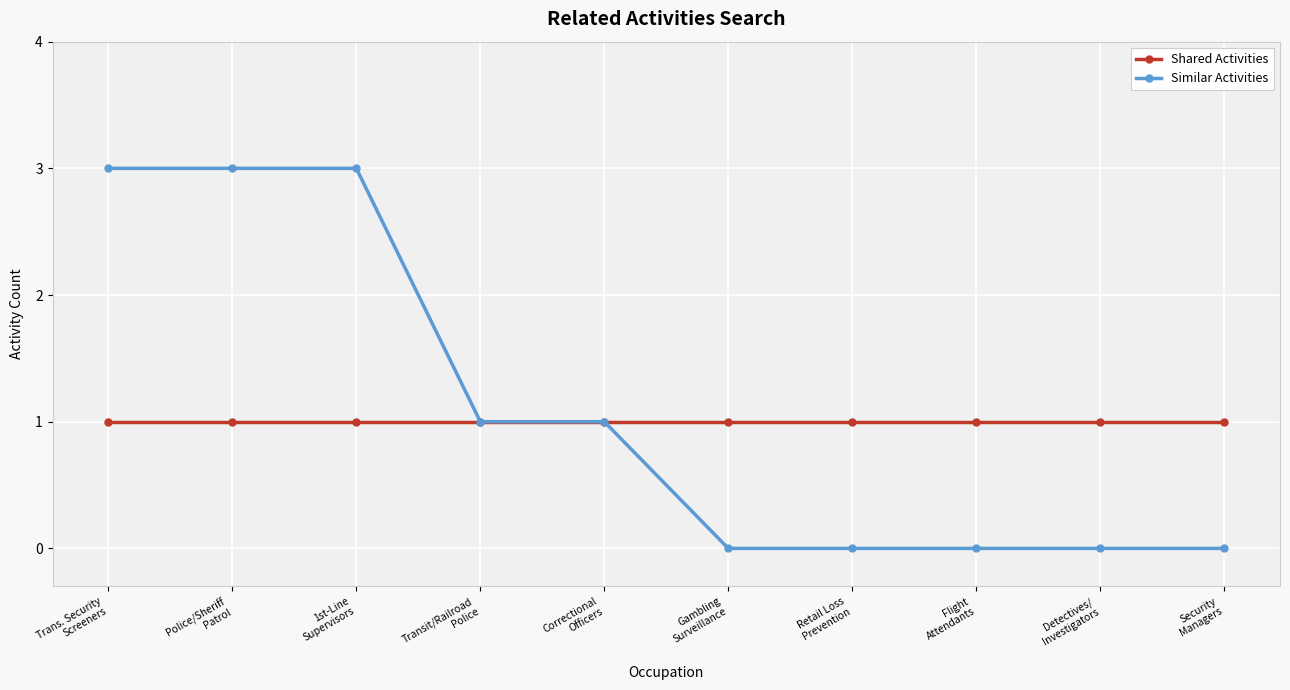

How many values in the Similar Activities series are below 1?

5